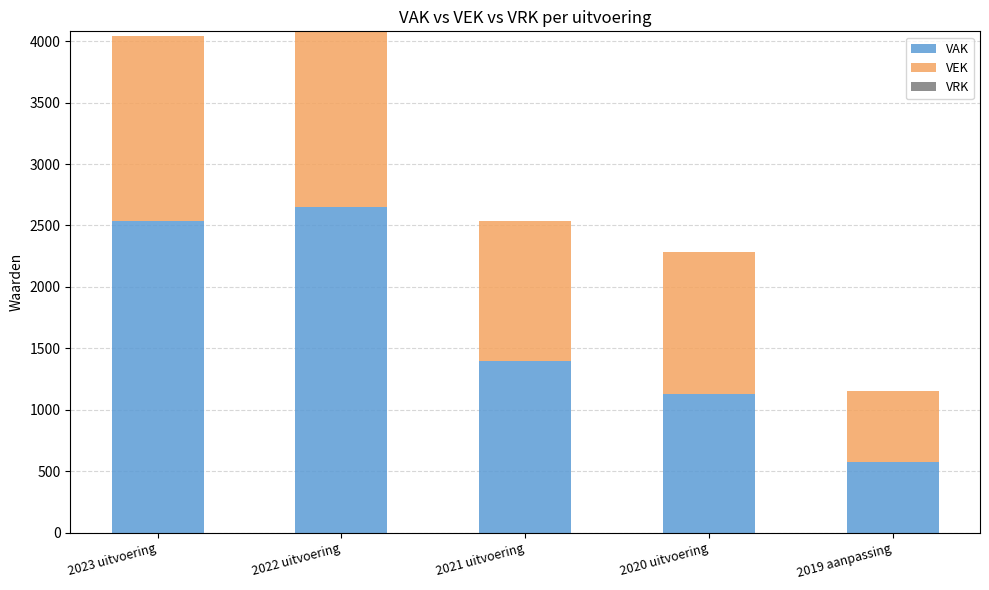

List the labels in order of VAK value, smallest first.

2019 aanpassing, 2020 uitvoering, 2021 uitvoering, 2023 uitvoering, 2022 uitvoering